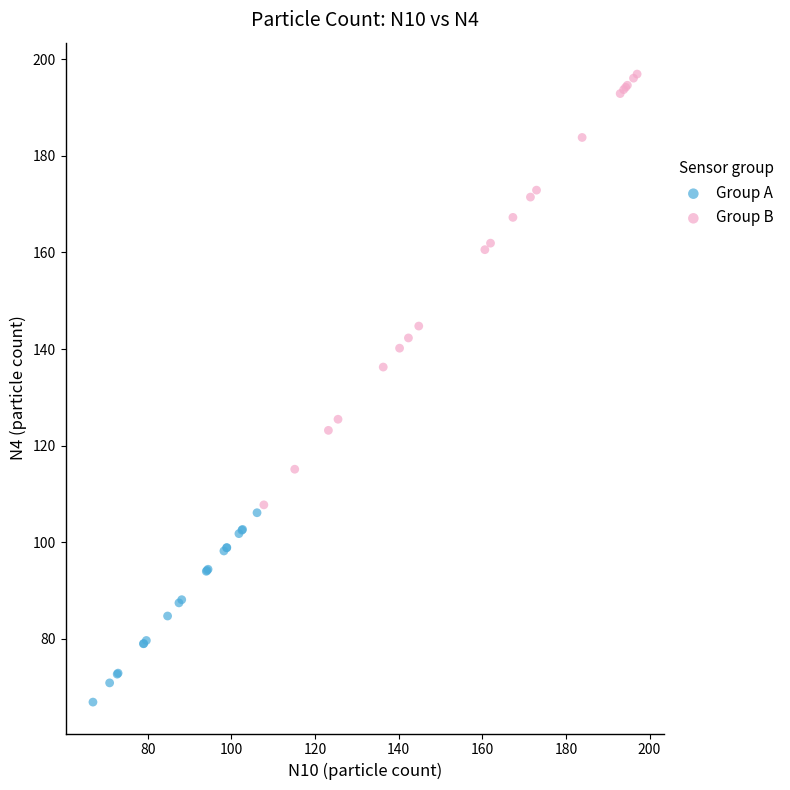

Which series has the widest spread of Y values?

Group B